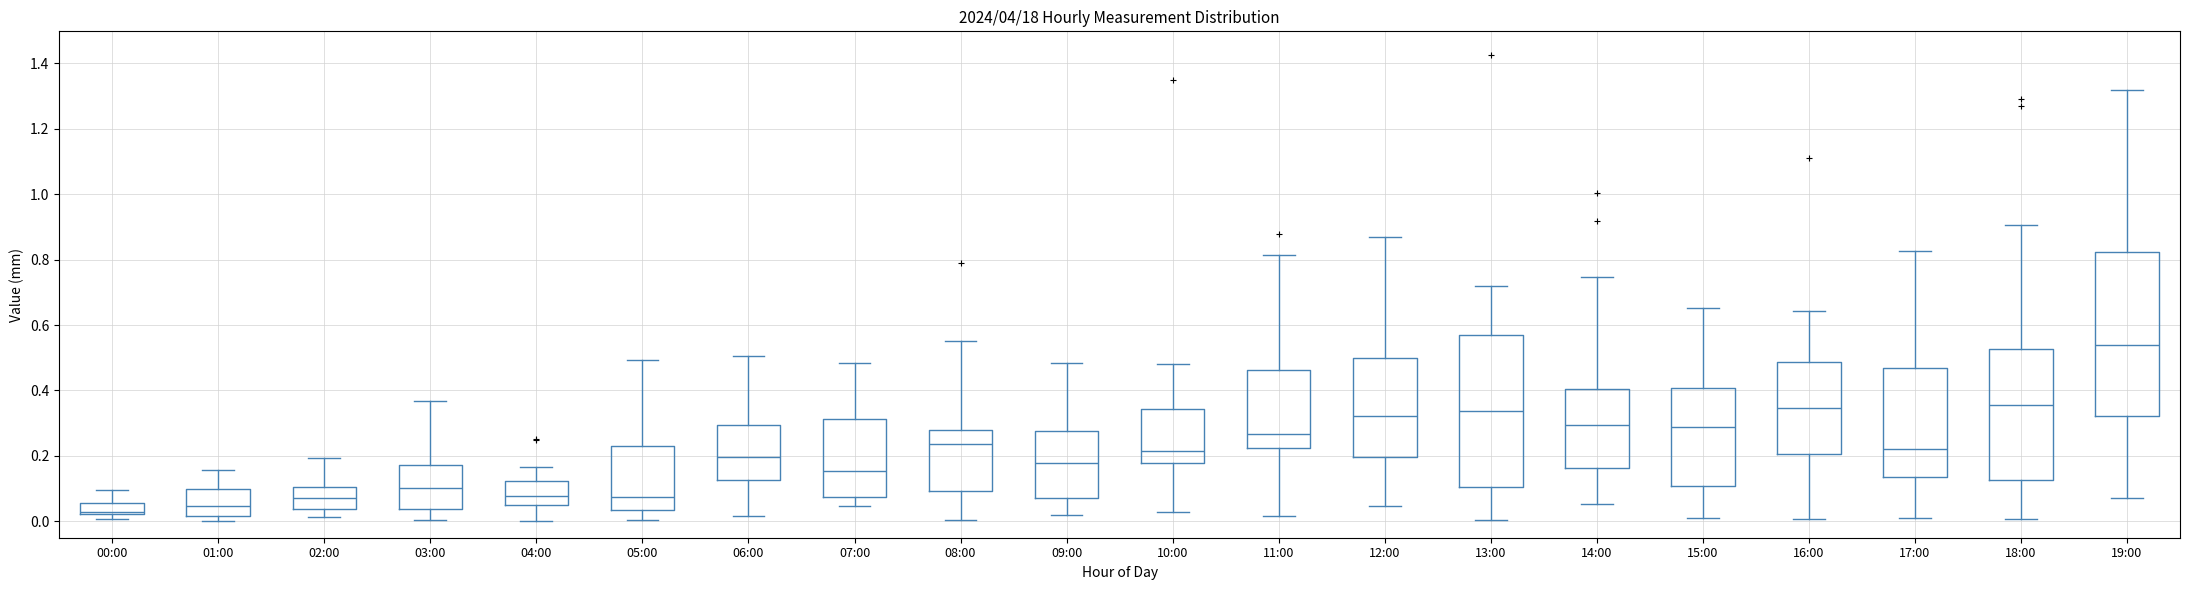

Where does the upper whisker of the box for 07:00 end on the y-axis? The values are not printed on the chart, so give them approximately, as read against the axis.

0.48